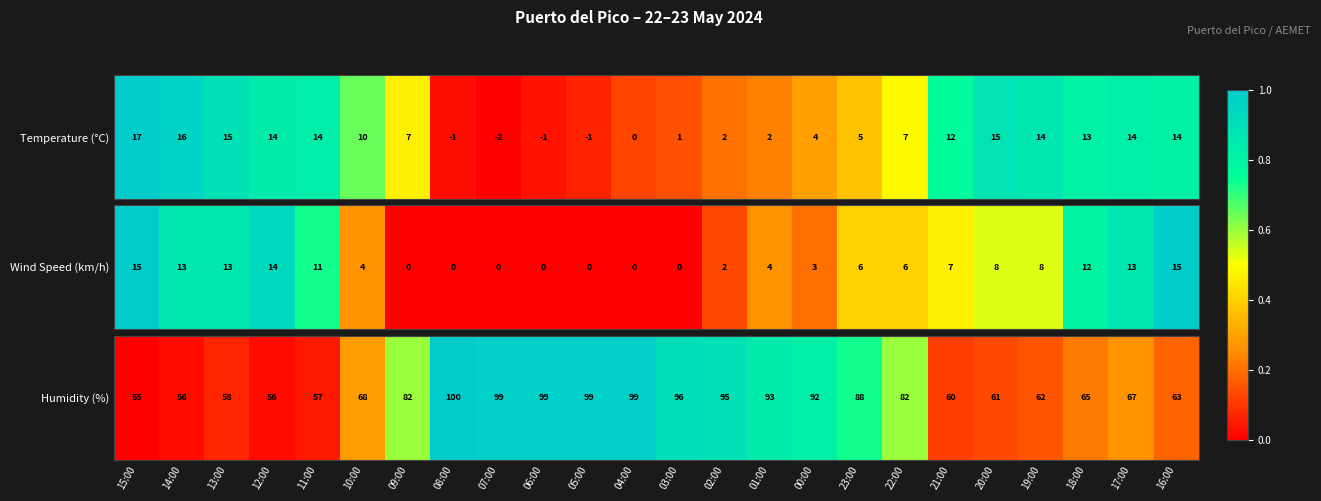

What is the change in value from 01:00 to 18:00?

-0.6